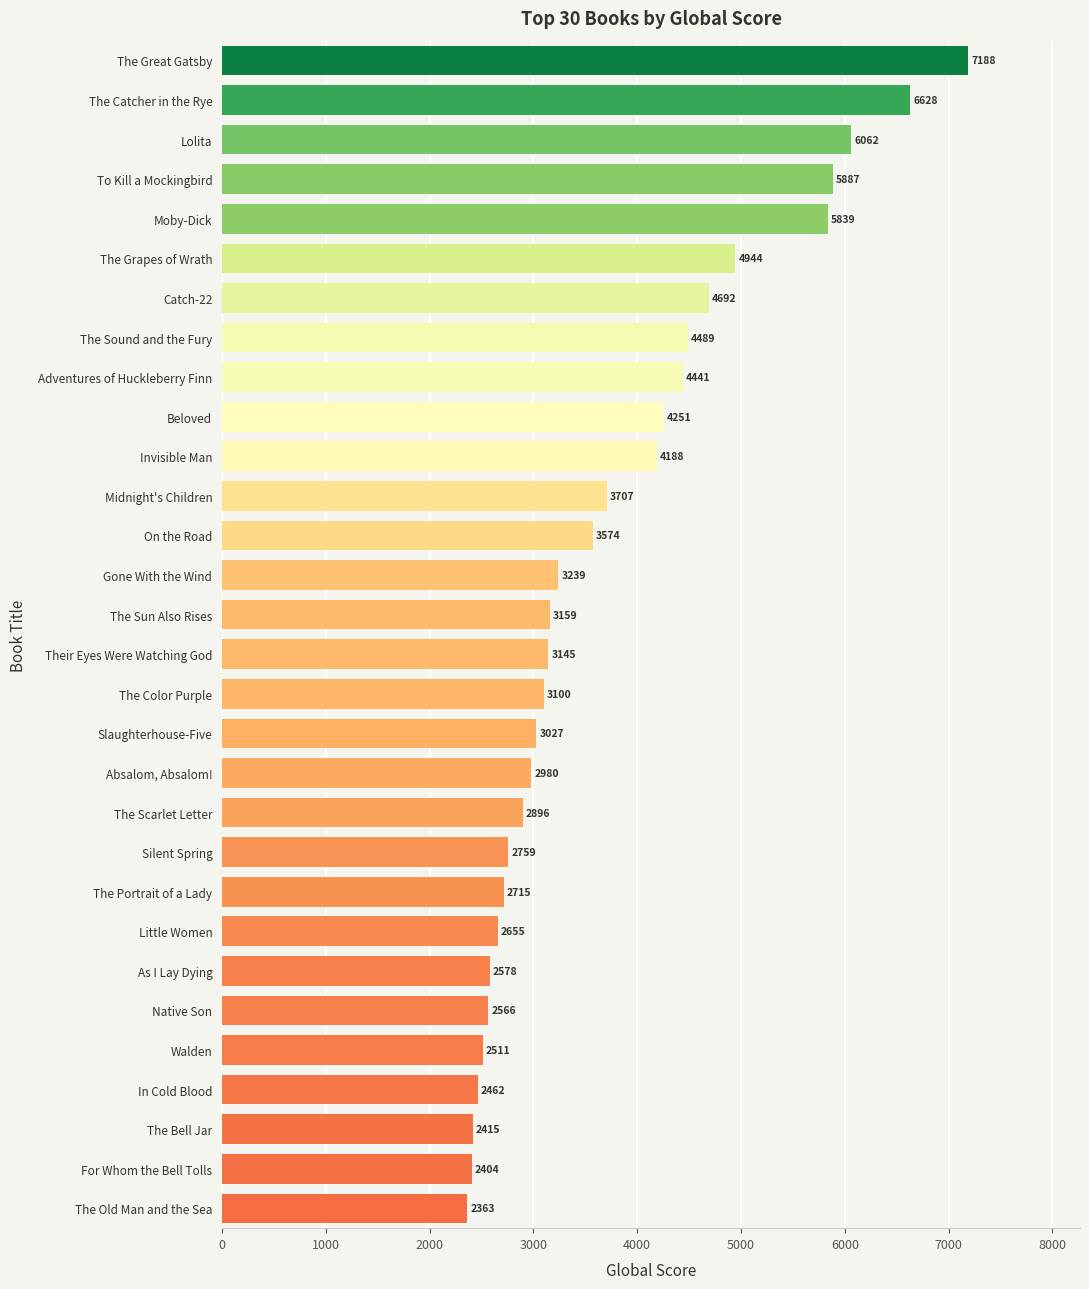

What value does the data have at Adventures of Huckleberry Finn, to the nearest 10?

4440